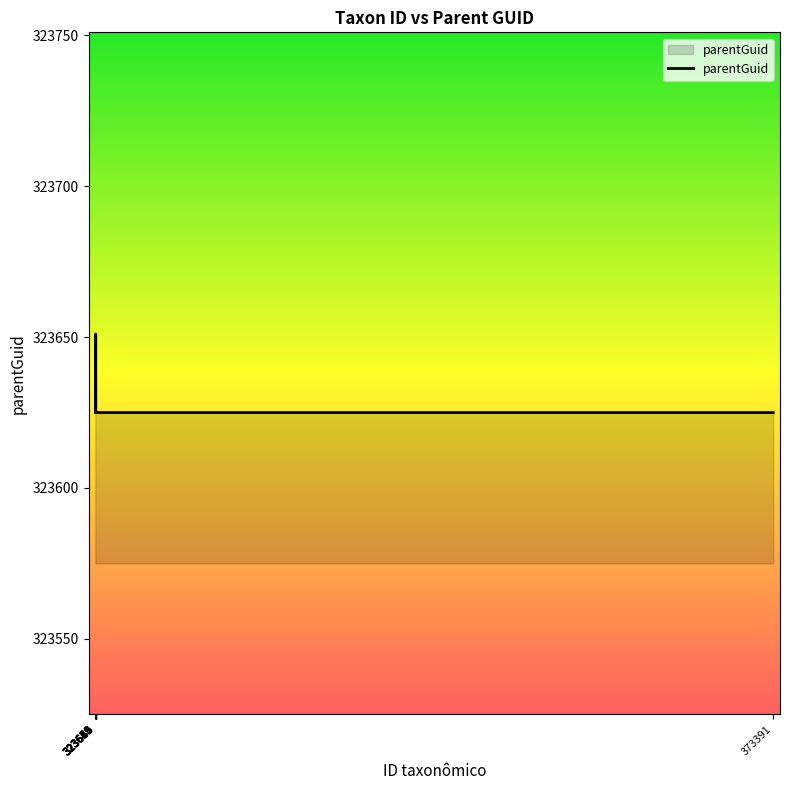

The value at 323665 is 422326. True or false?

False